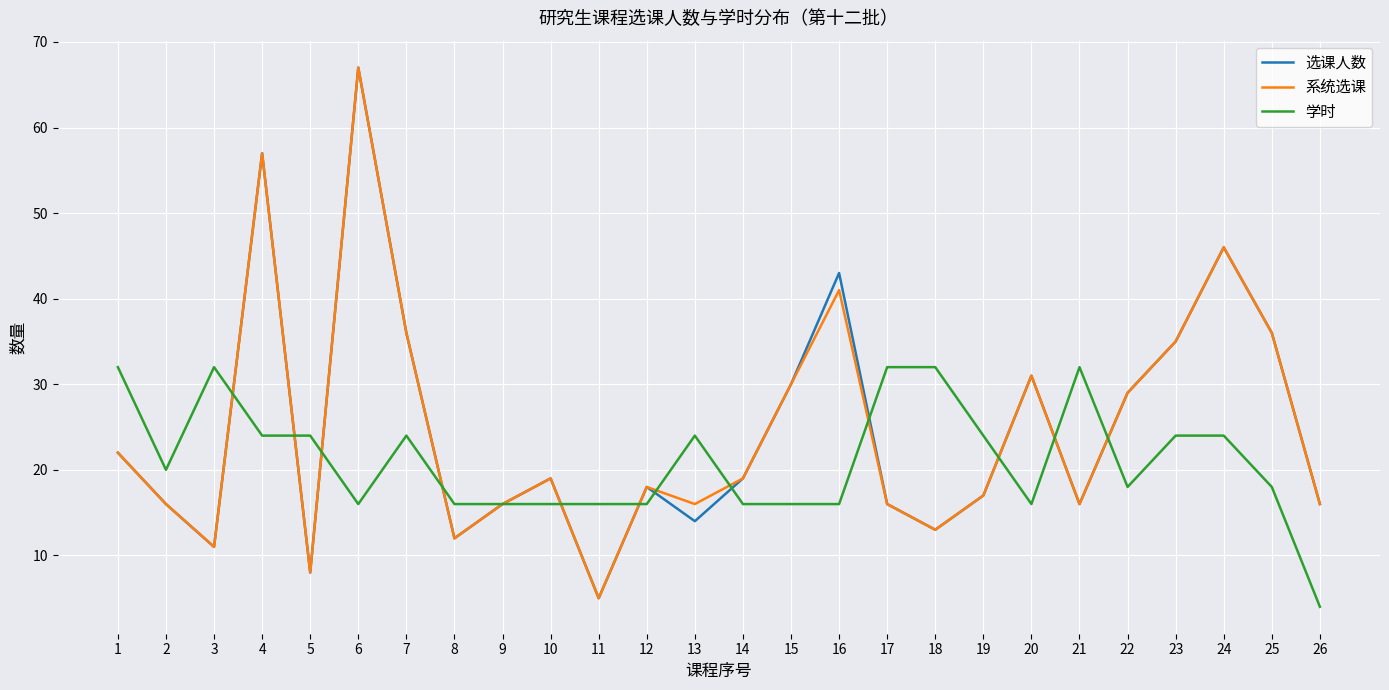

What is the difference between the maximum and minimum values in the 系统选课 series?

62